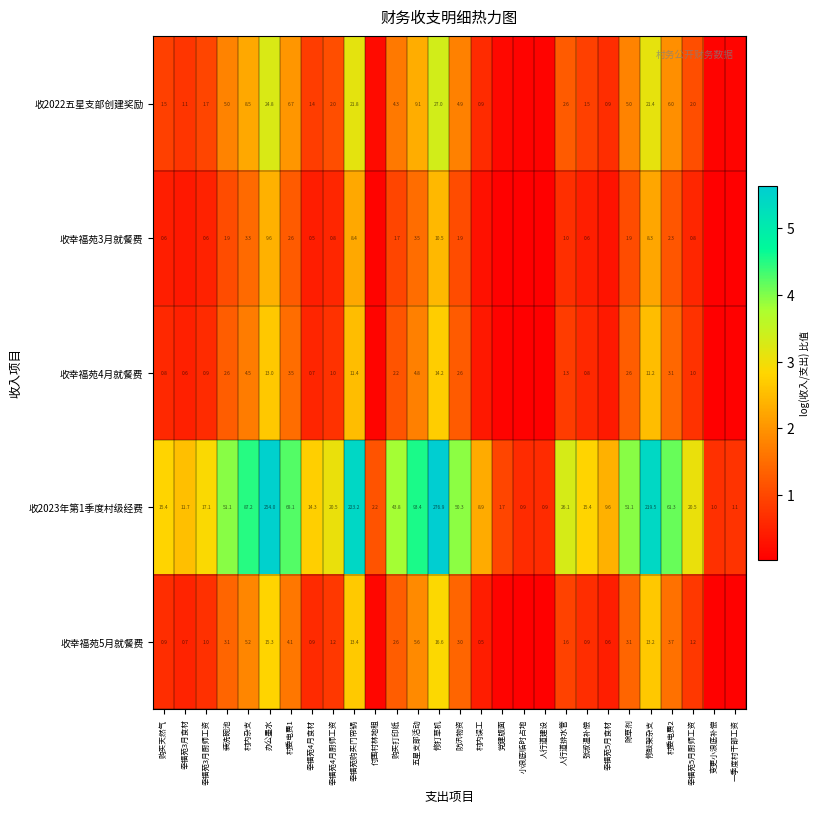

Is the value of 收幸福苑5月就餐费 at 修打草机 greater than the value of 收2023年第1季度村级经费 at 小浪底临时占地?

Yes